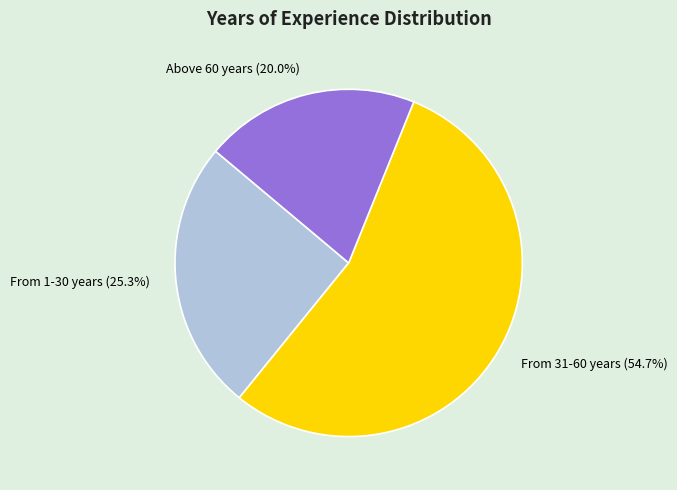

To the nearest percent, what is the difference between the largest and smallest slice percentages?

35%